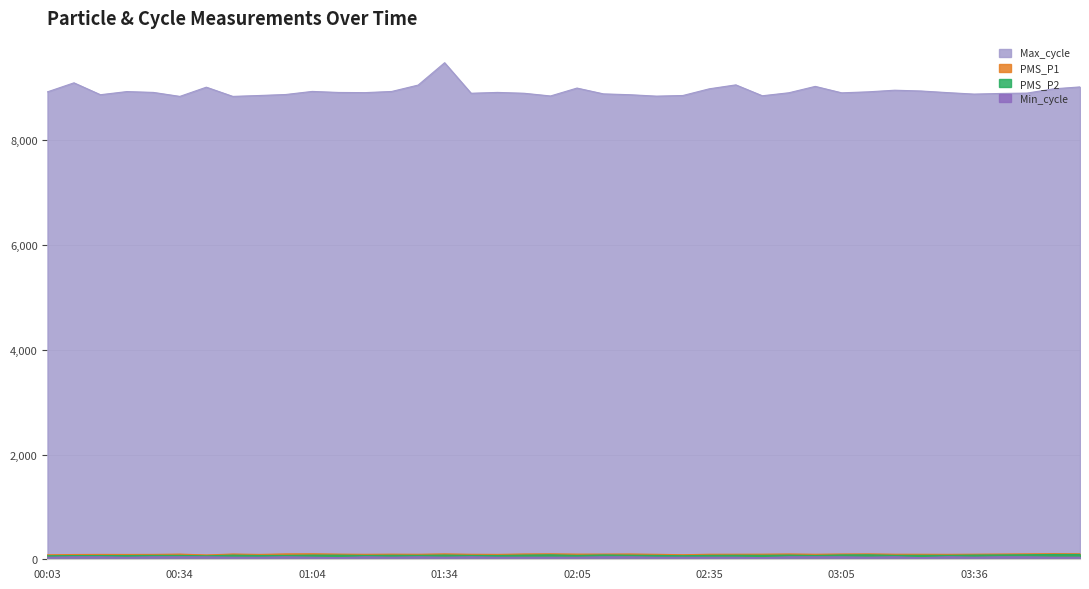

At how many categories does at least one series exceed 8966?

10